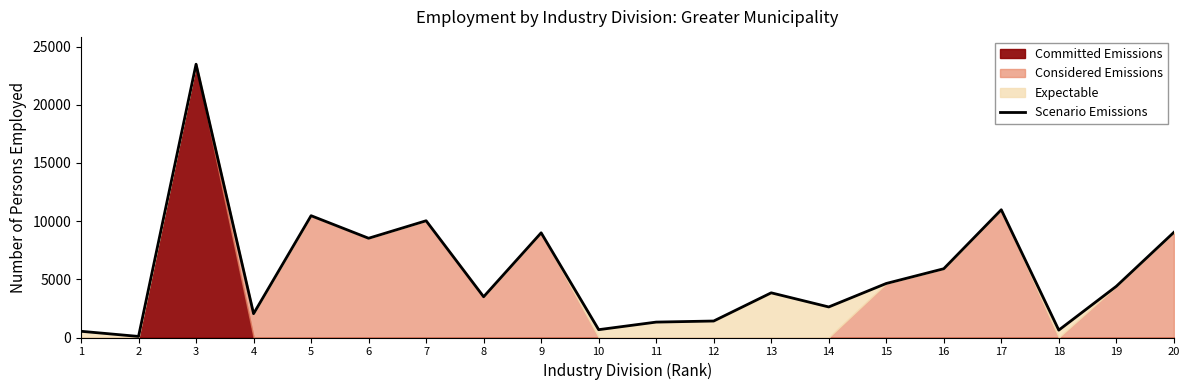

The chart shows a value of 1417 at 12. True or false?

True